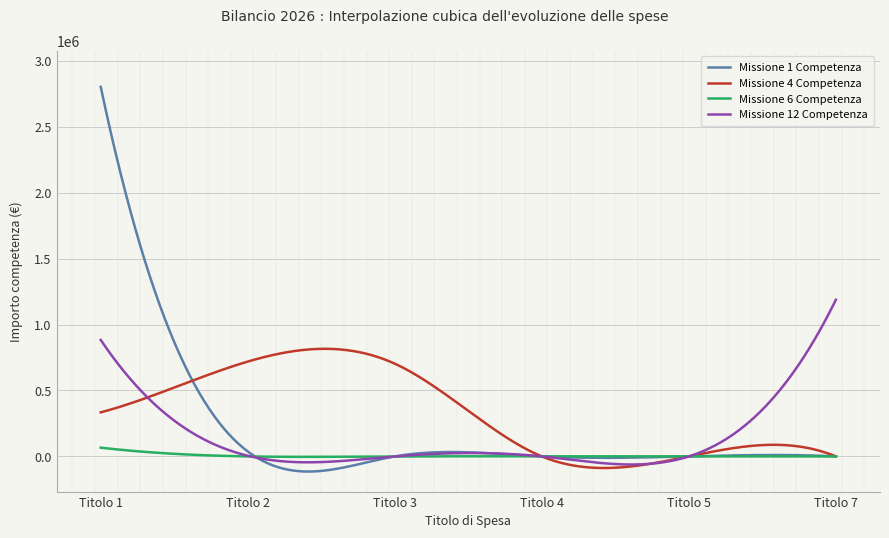

What are all the series names shown in the legend?

Missione 1 Competenza, Missione 4 Competenza, Missione 6 Competenza, Missione 12 Competenza